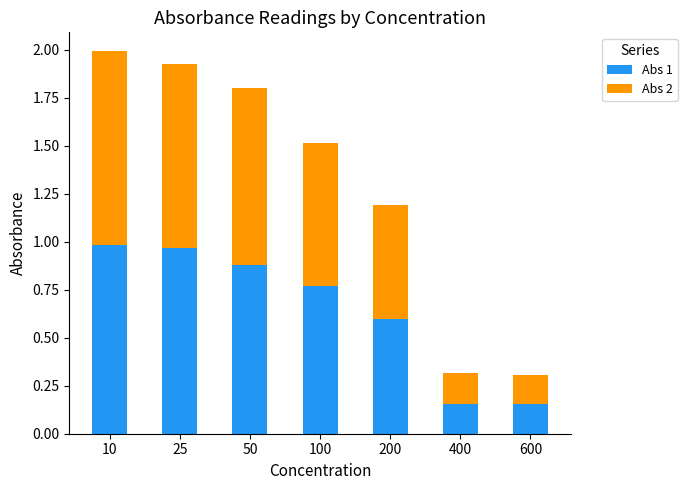

Are the bars grouped side by side (vs. stacked)?

No